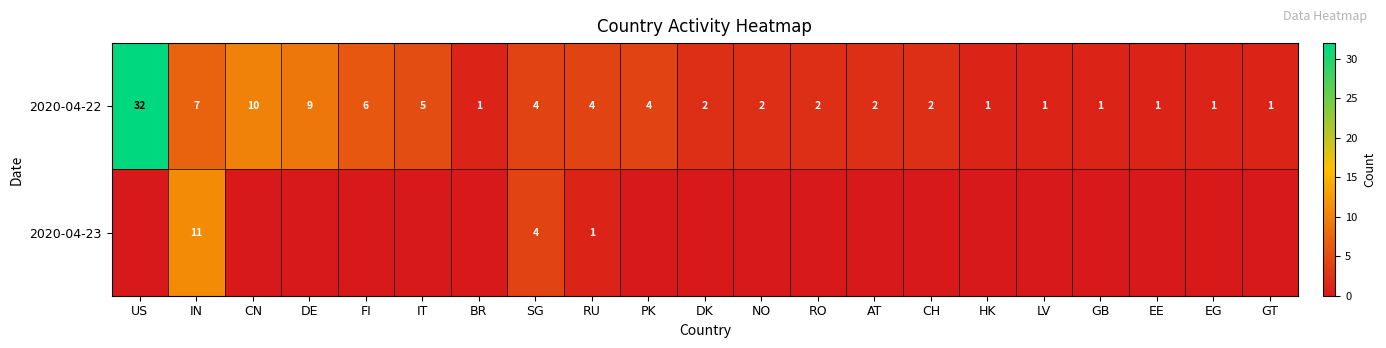

At which label does 2020-04-22 reach its peak?

US